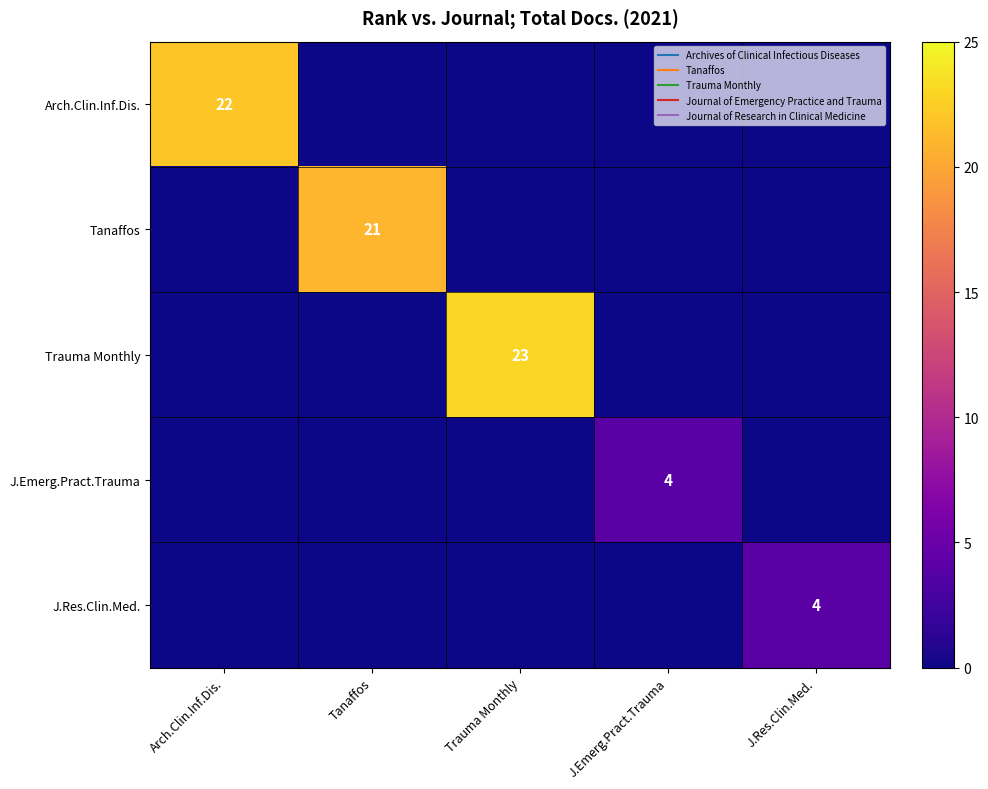

Rank the series at J.Emerg.Pract.Trauma from lowest to highest value.

Arch.Clin.Inf.Dis., Tanaffos, Trauma Monthly, J.Res.Clin.Med., J.Emerg.Pract.Trauma